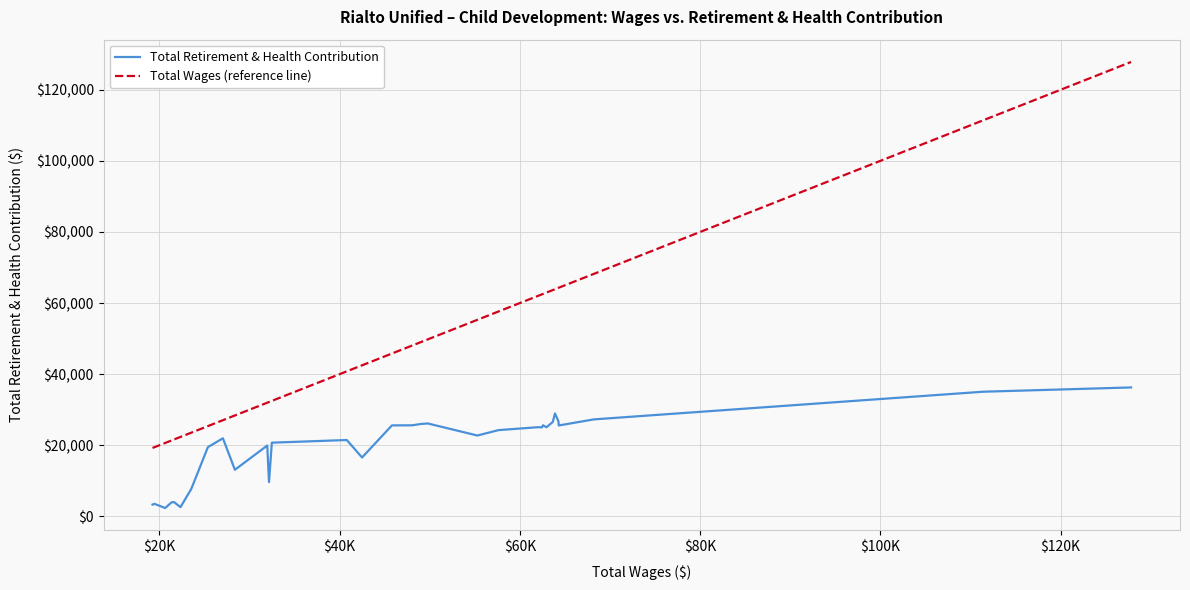

True or false: Total Wages (reference line) and Total Retirement & Health Contribution cross at least once.

False